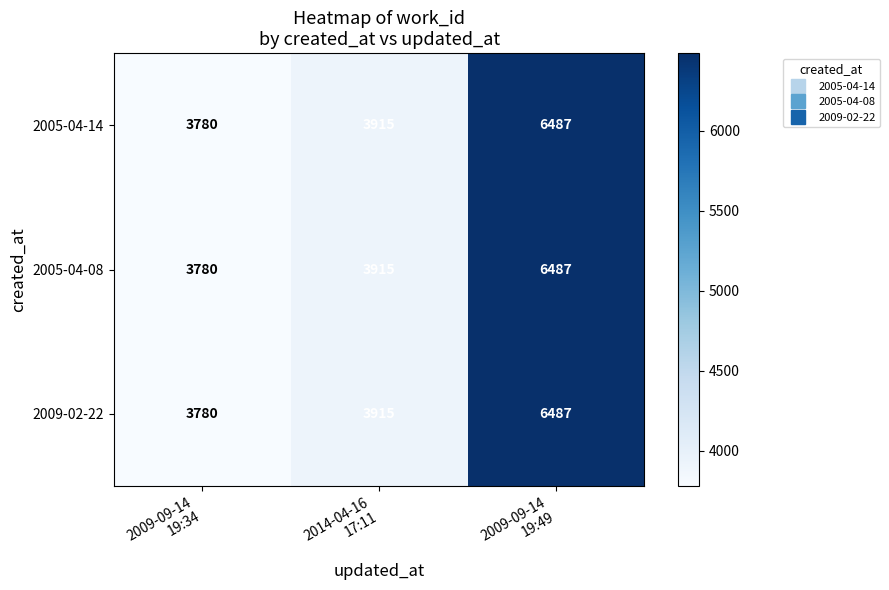

What is the minimum value shown in the chart?

3780